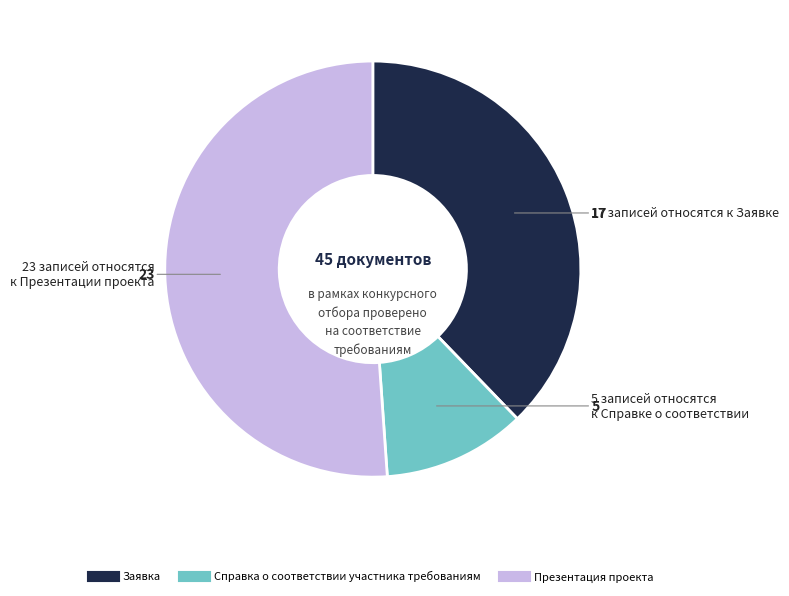

Which slice is the smallest?

Справка о соответствии участника требованиям